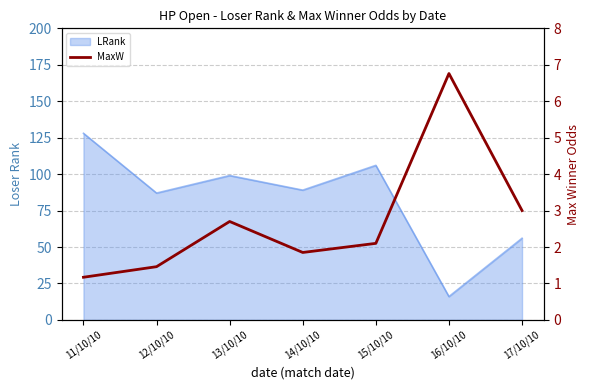

Reading right to left, what are all the values shown in this chart?

17/10/10=3.0	16/10/10=6.8	15/10/10=2.1	14/10/10=1.9	13/10/10=2.7	12/10/10=1.5	11/10/10=1.2